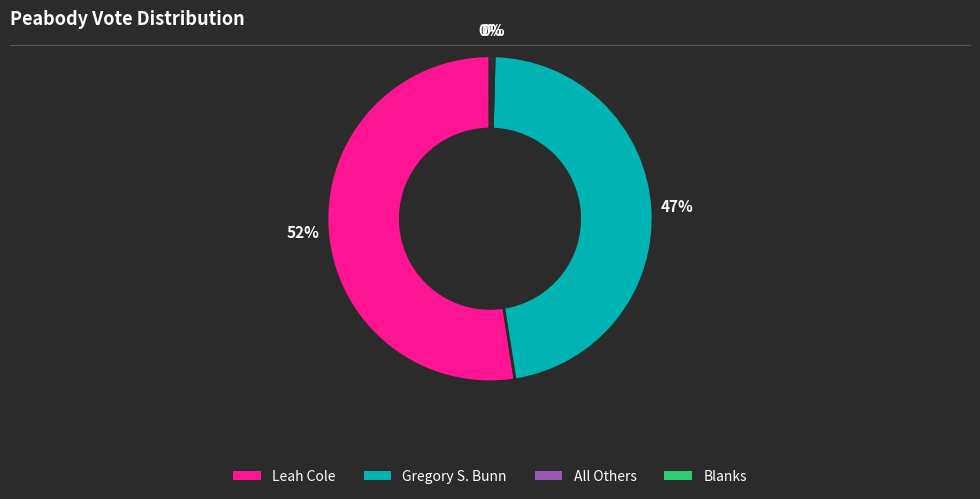

Between Gregory S. Bunn and Leah Cole, which is larger?

Leah Cole